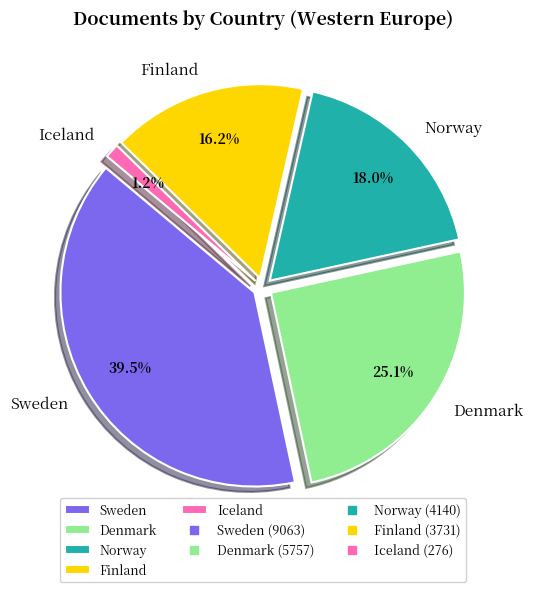

The Sweden slice represents 46% of the pie. True or false?

False